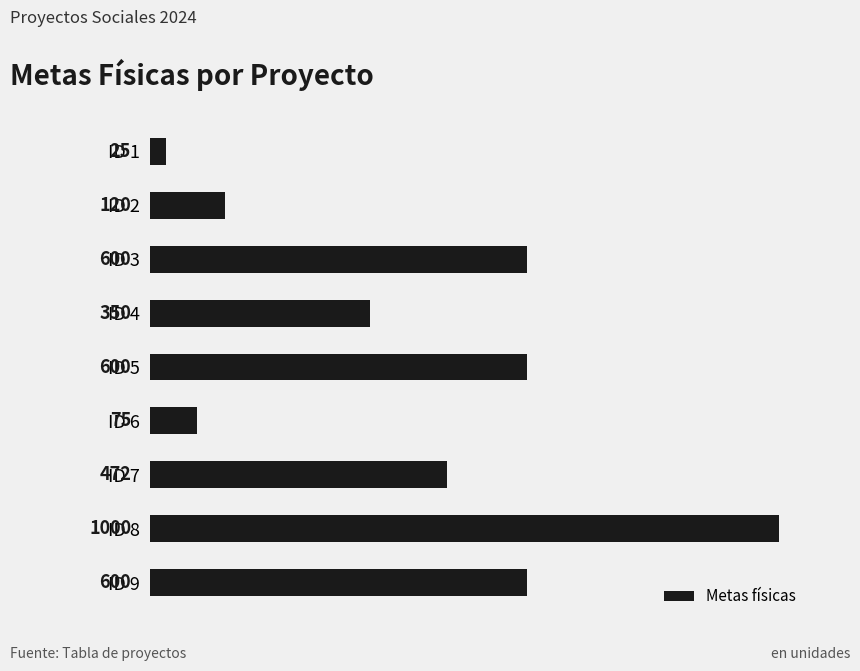

What is the average value?

427